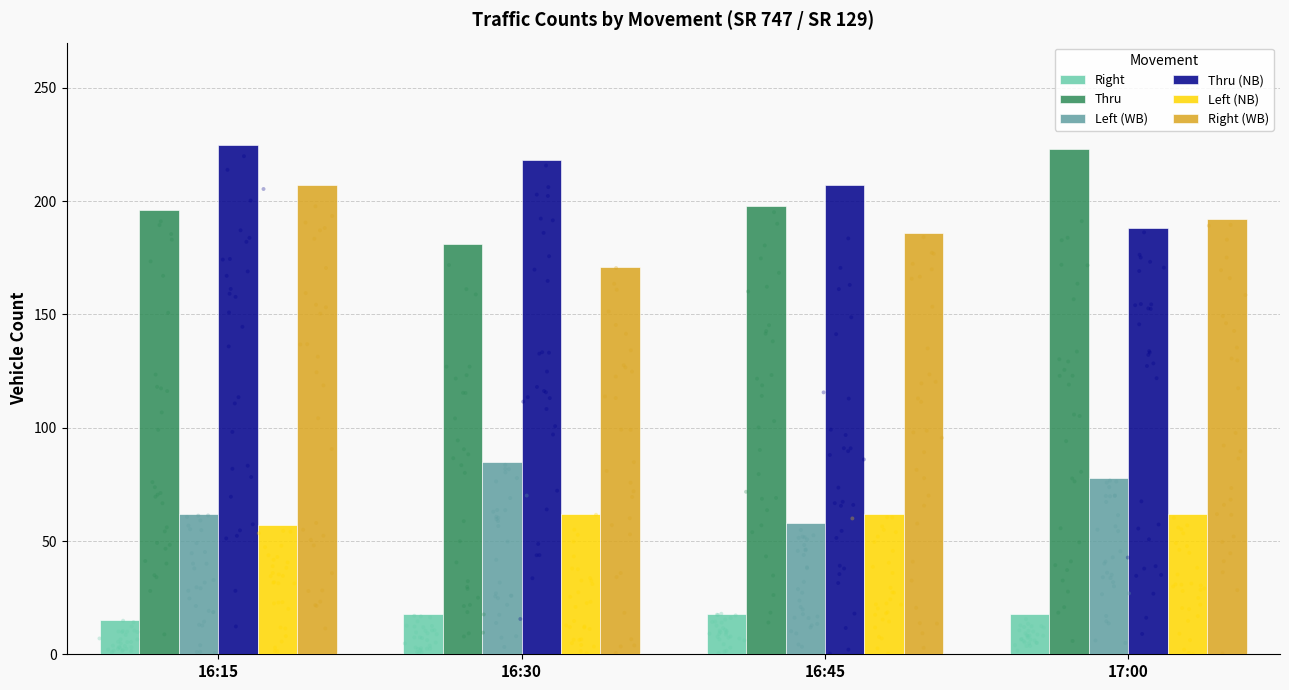

Is the value of Left (WB) at 16:30 greater than the value of Right (WB) at 16:30?

No